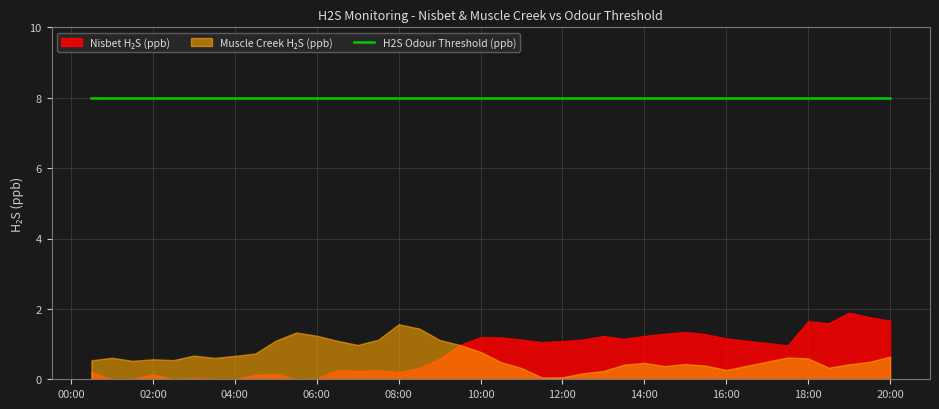

Which series has the widest spread of values?

Nisbet H2S (ppb)